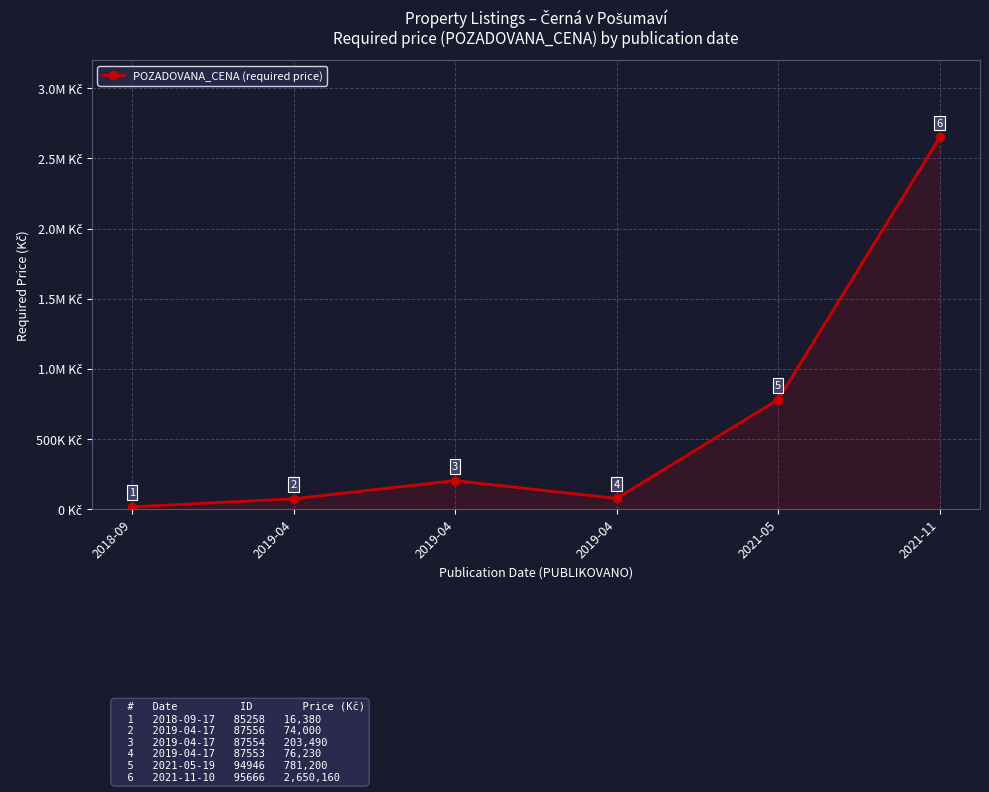

Is this an area chart (filled region under the line)?

Yes